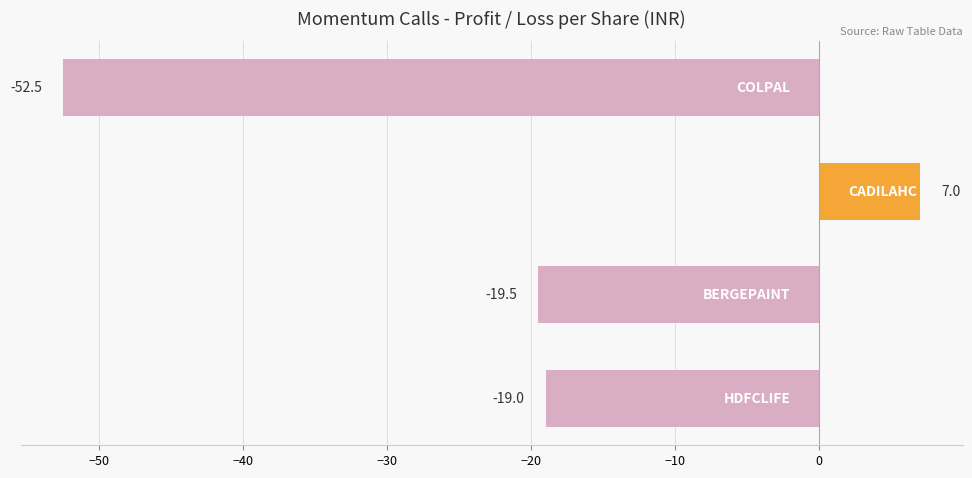

What is the average value?

-21.0